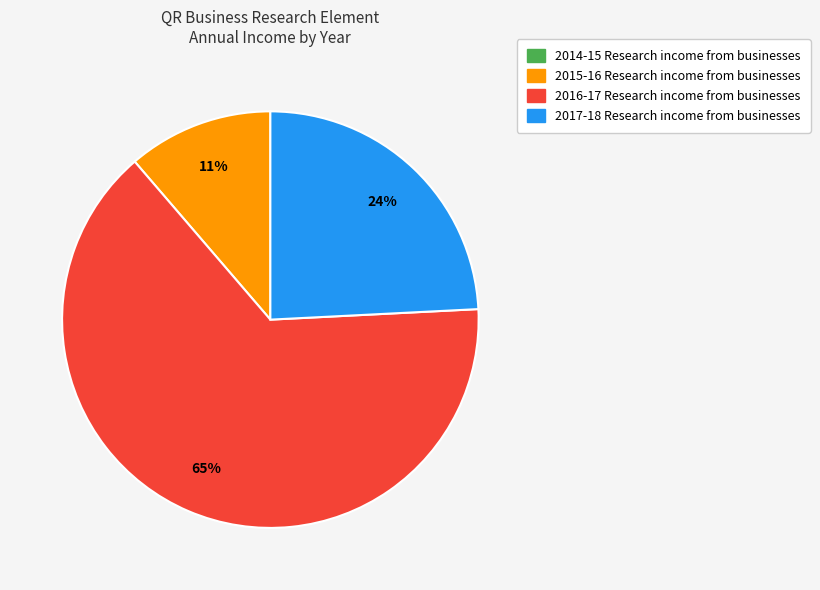

Between 2015-16 Research income from businesses and 2016-17 Research income from businesses, which is larger?

2016-17 Research income from businesses